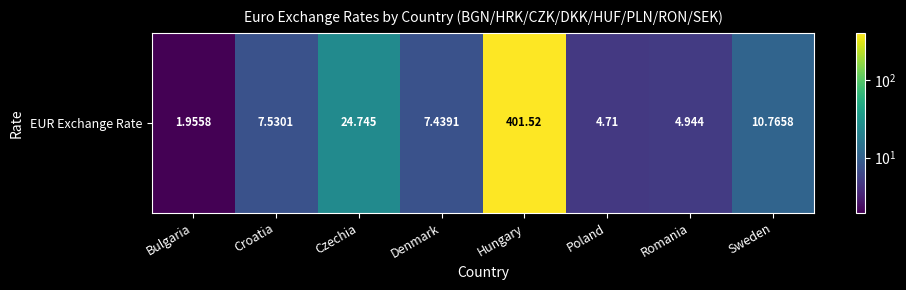

What is the approximate value at Denmark?

7.4